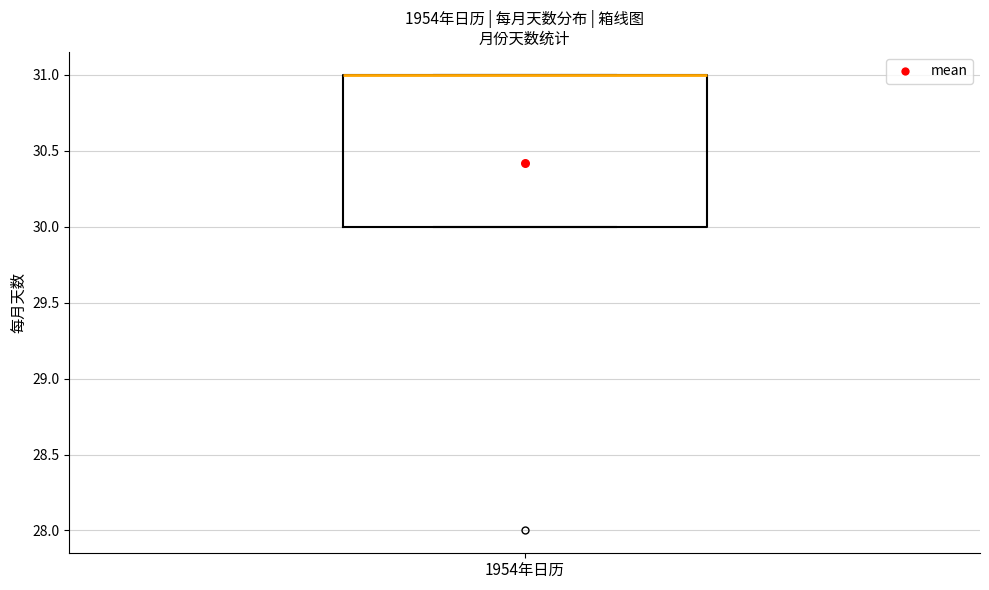

Where is the upper edge of the box for 1954年日历 on the y-axis? The values are not printed on the chart, so give them approximately, as read against the axis.

31